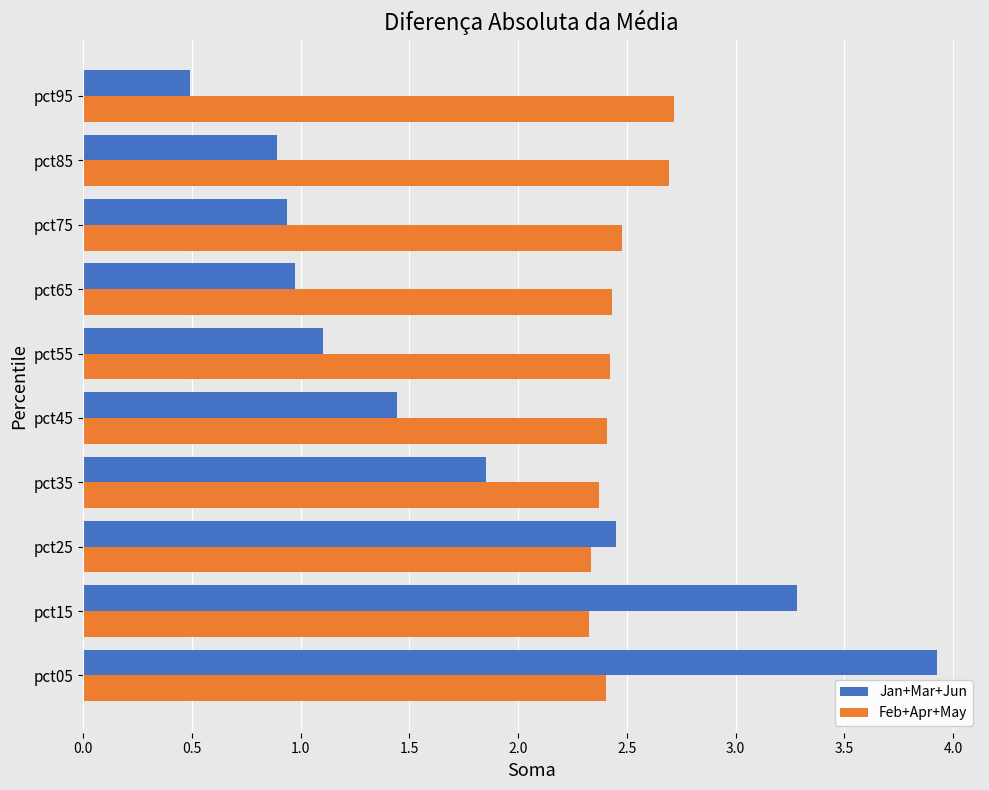

Which label corresponds to the smallest value in the chart?

pct95